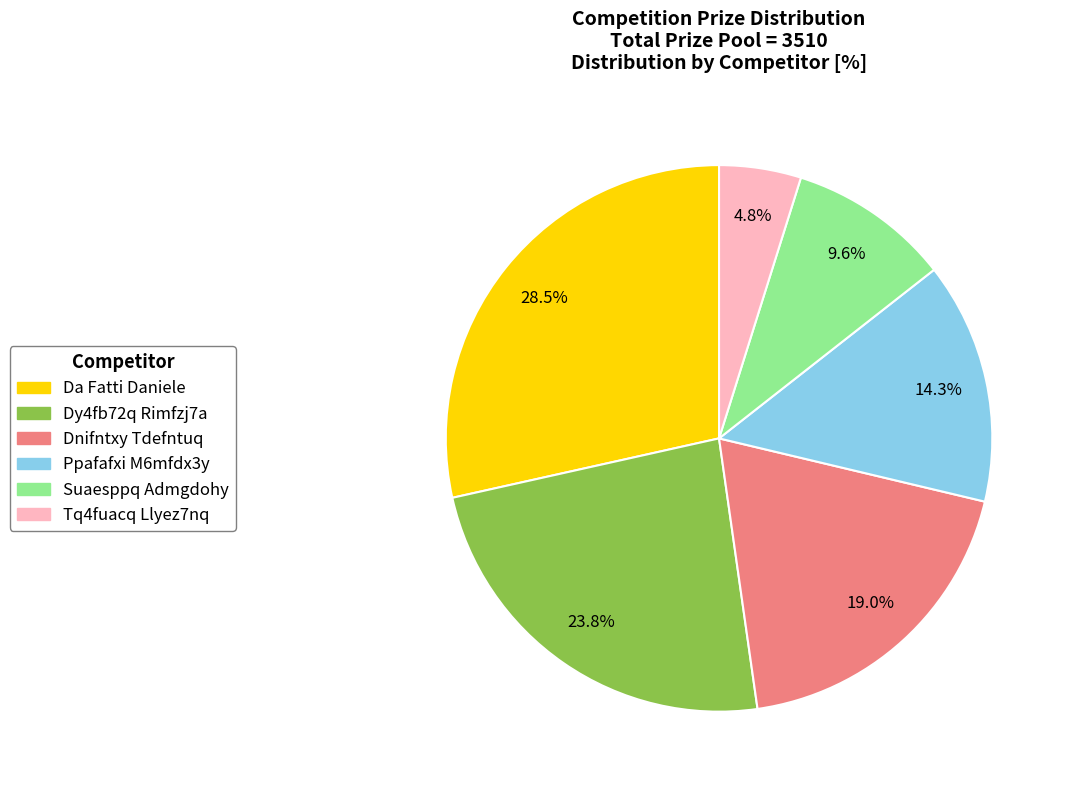

How many slices are in this pie chart?

6